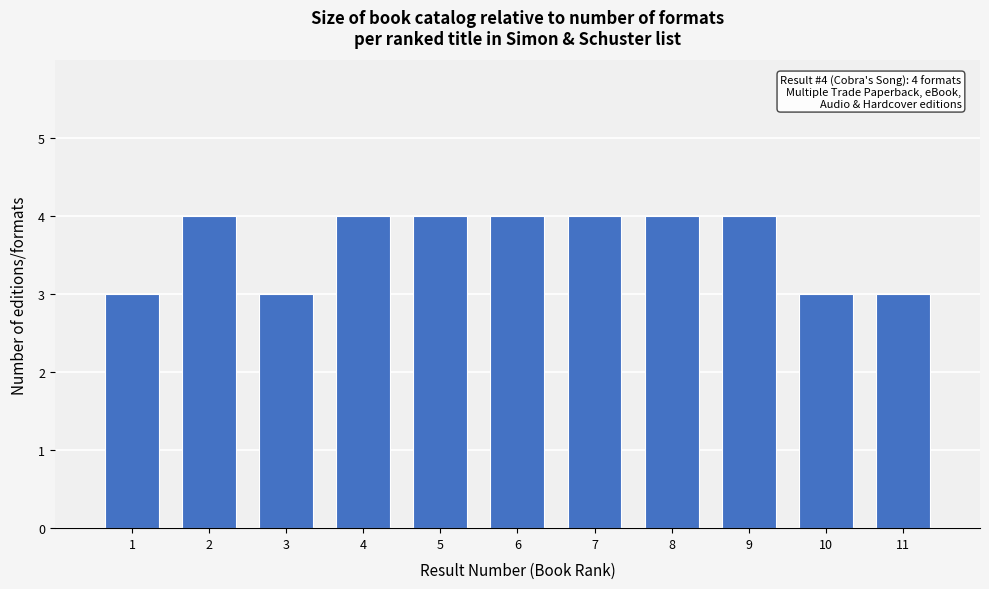

Reading right to left, extract all data points from this chart.

3	3	4	4	4	4	4	4	3	4	3